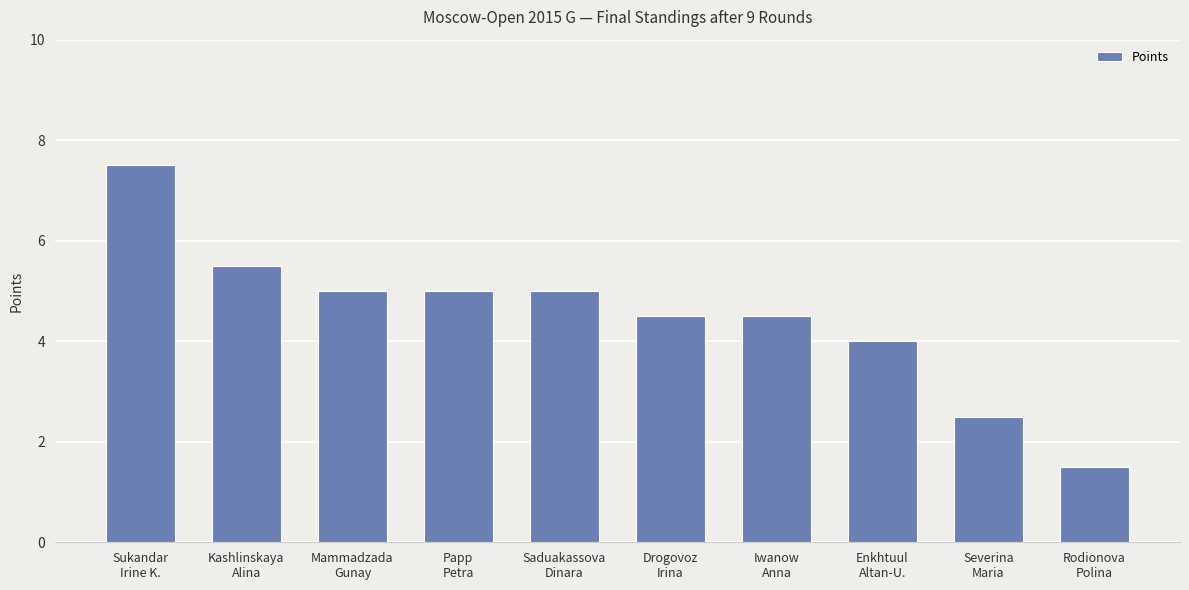

What is the change in value from Mammadzada
Gunay to Drogovoz
Irina?

-0.5